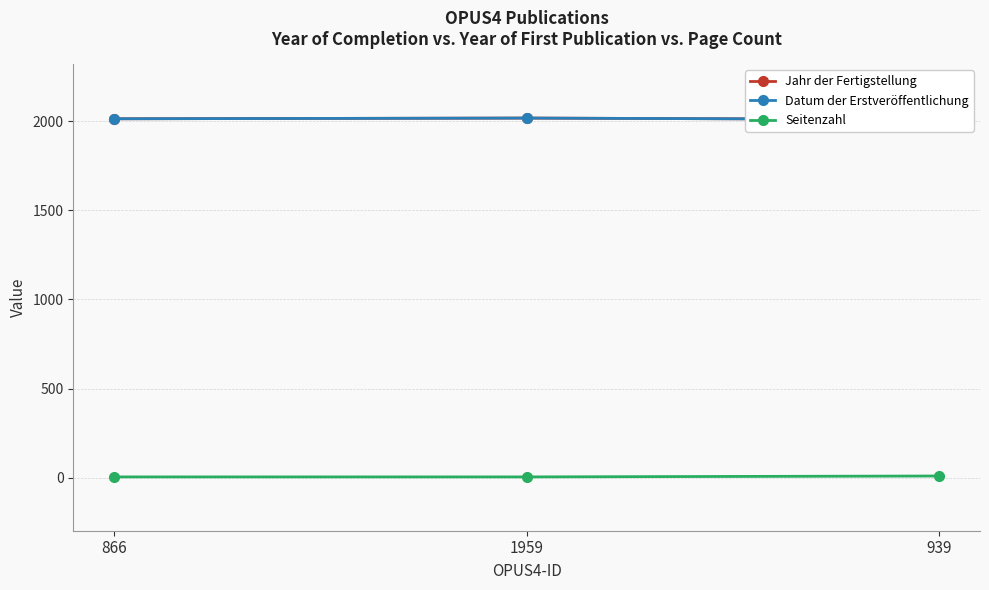

What are all the series names shown in the legend?

Jahr der Fertigstellung, Datum der Erstveröffentlichung, Seitenzahl